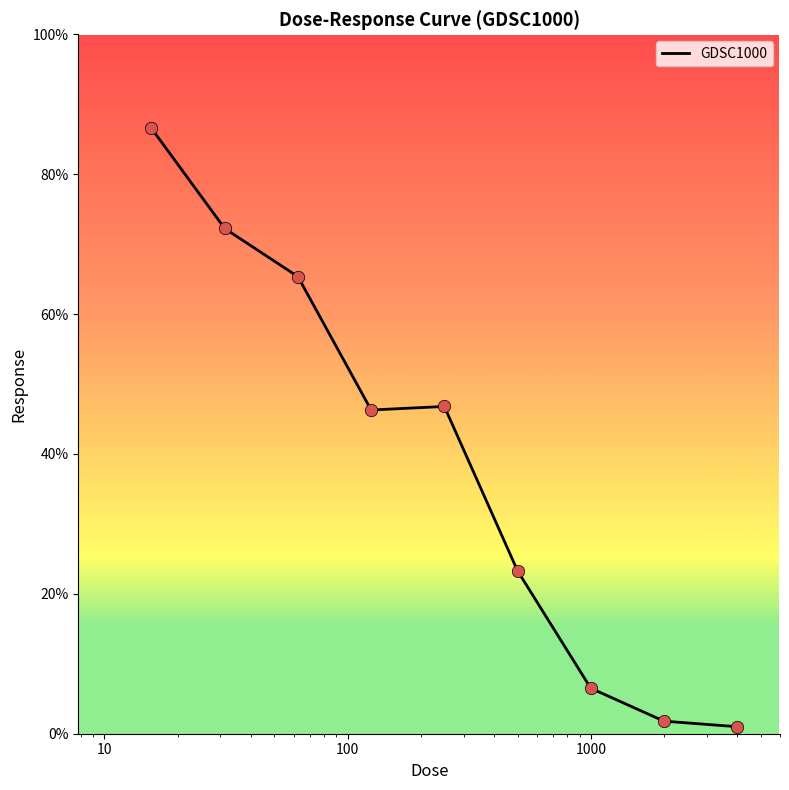

Does the chart have visible grid lines?

No